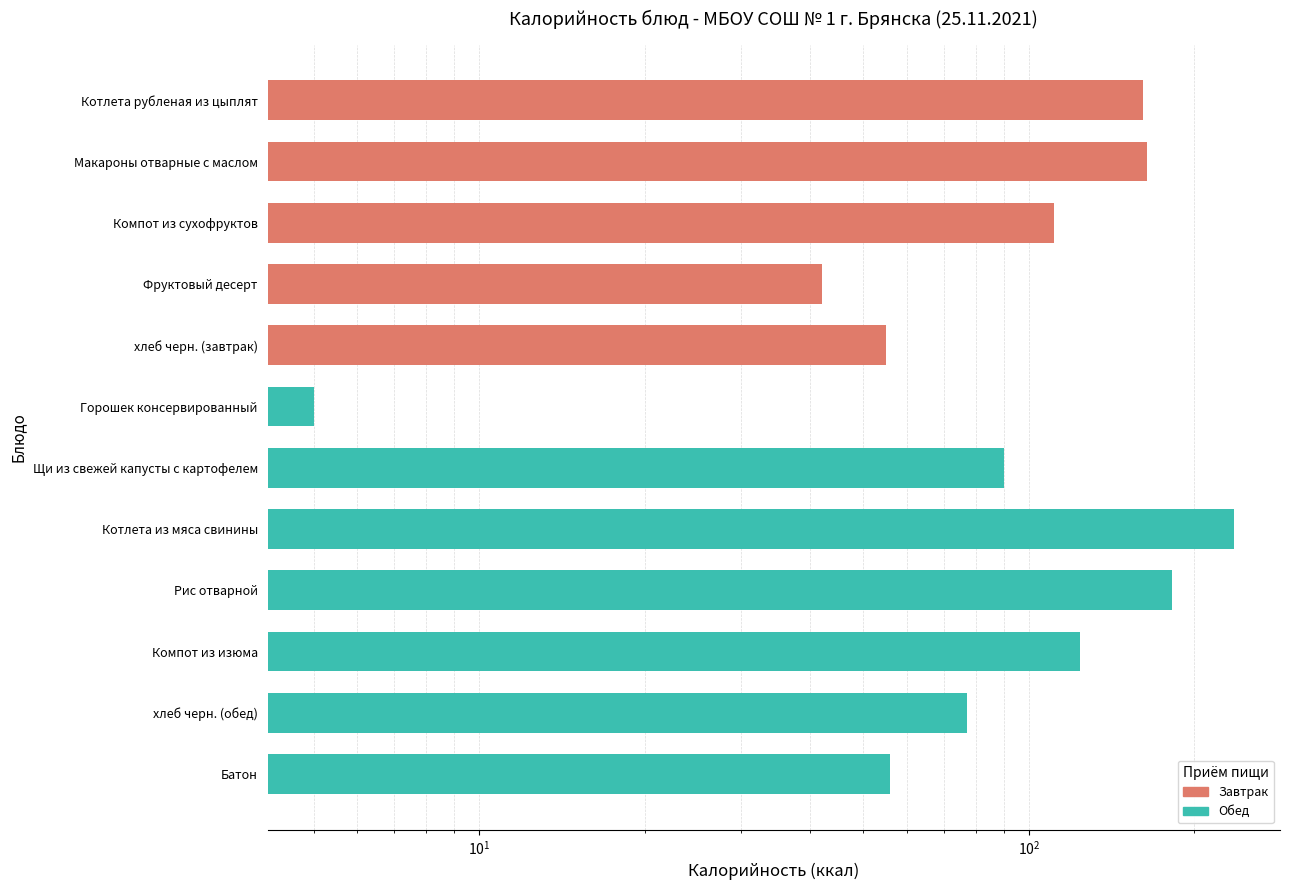

How many bars are there in total?

12